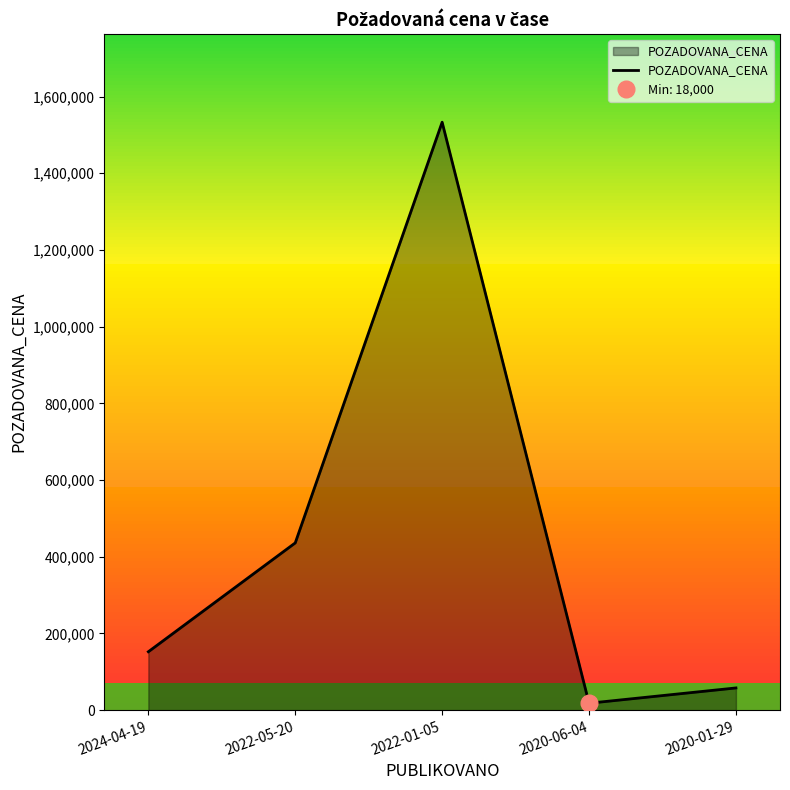

Rank the categories by value from lowest to highest.

2020-06-04, 2020-01-29, 2024-04-19, 2022-05-20, 2022-01-05